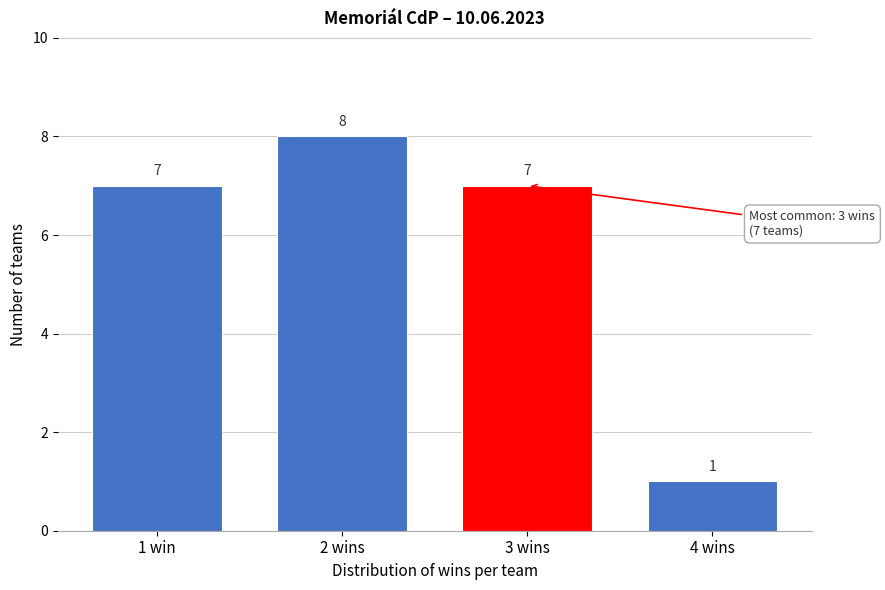

Reading left to right, what are all the values shown in this chart?

7	8	7	1